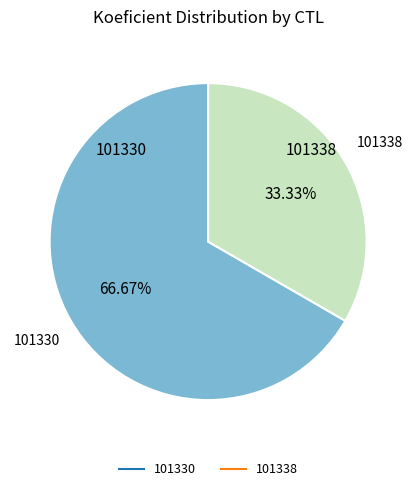

To the nearest percent, what portion does 101330 represent?

67%